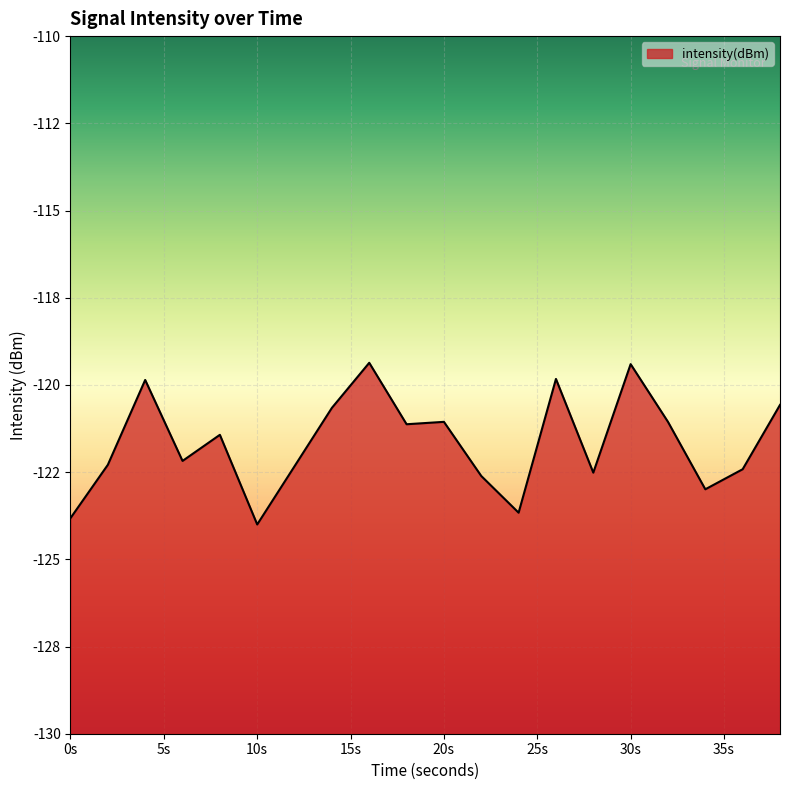

Is it true that the value at 2 is -122.3?

True